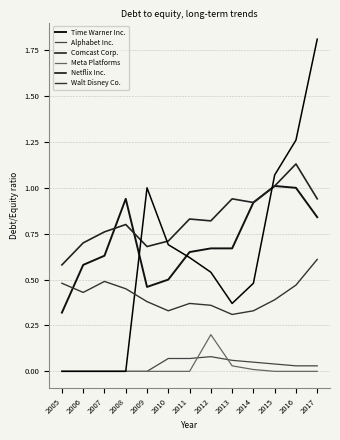

How many lines are shown in the chart?

6